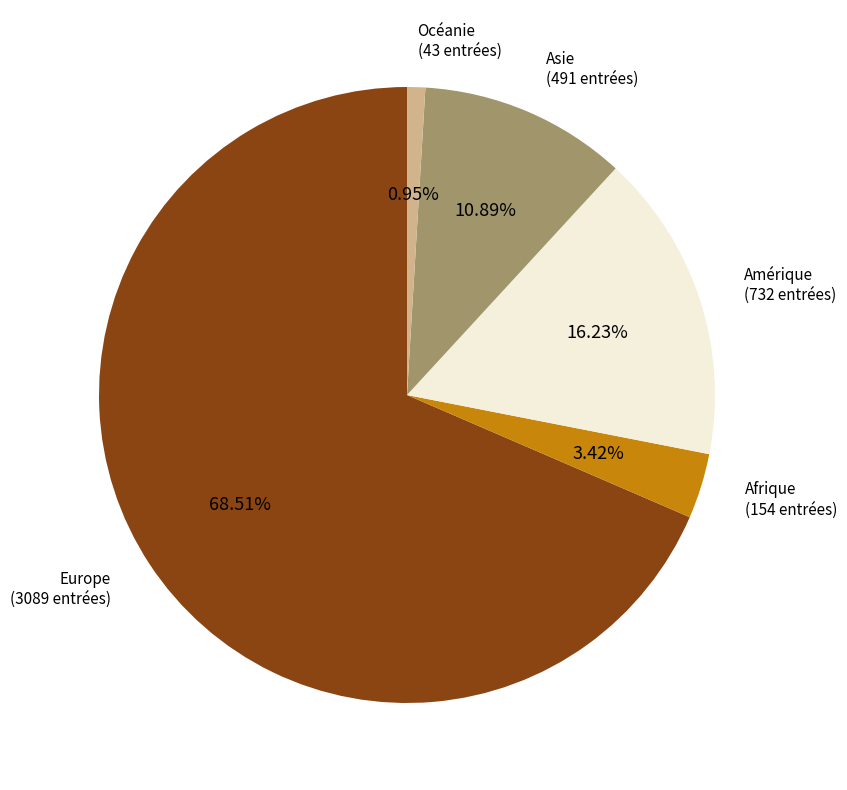

Between Amérique and Océanie, which is larger?

Amérique